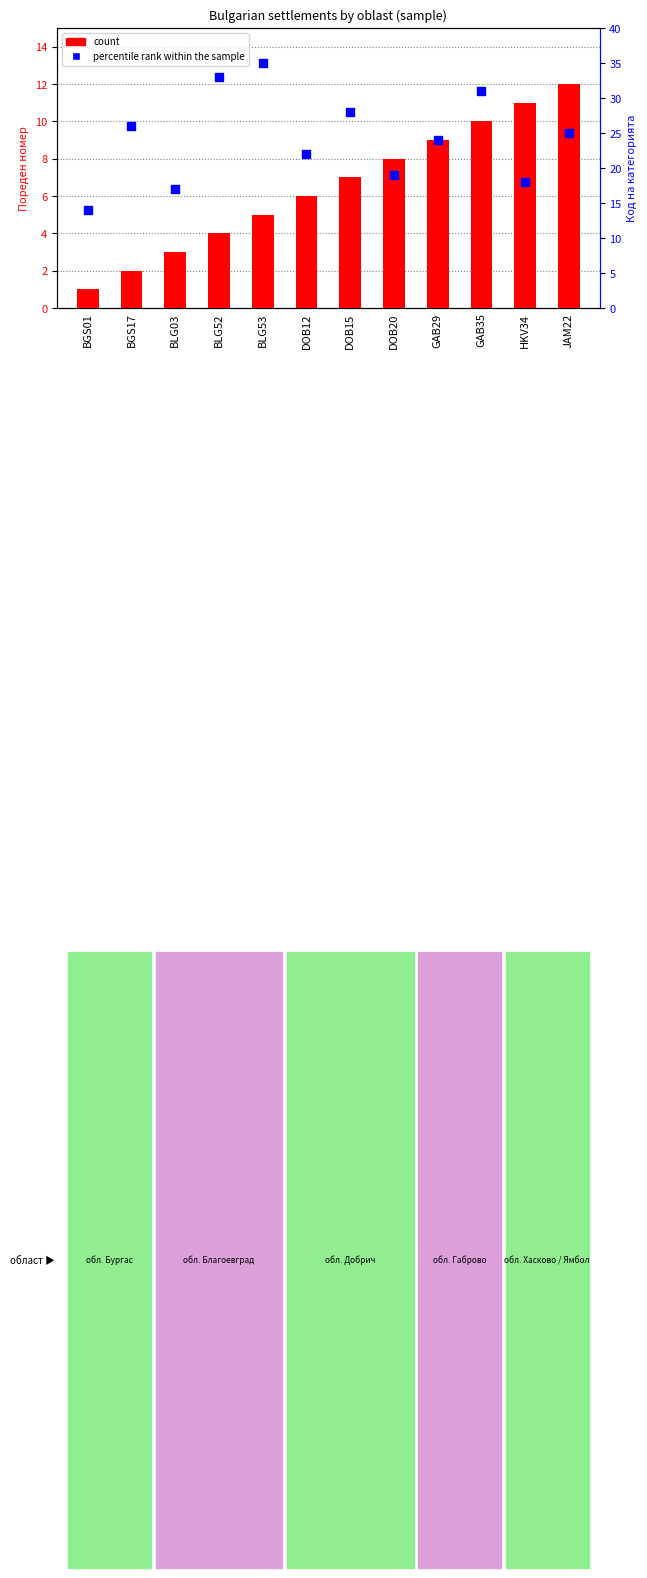

Which series contains the highest Y value?

percentile rank within the sample